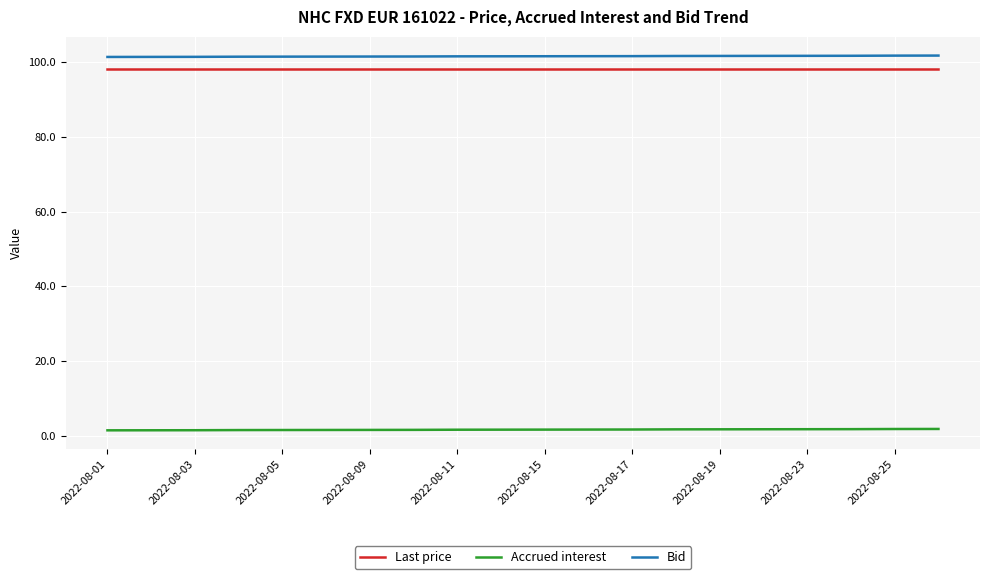

True or false: Last price and Accrued interest intersect in this chart.

False